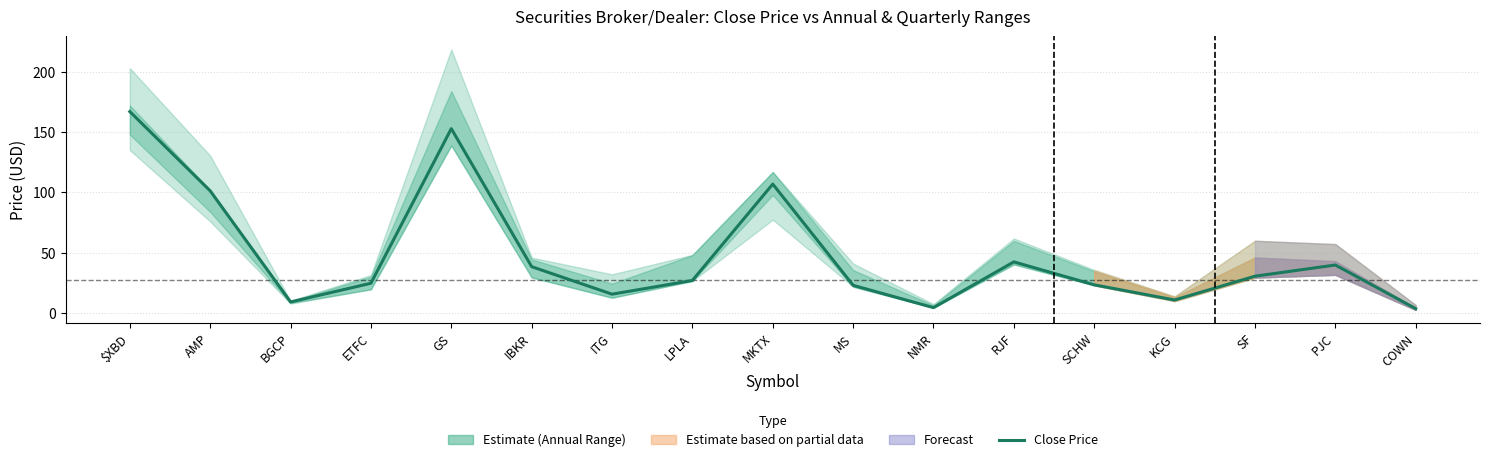

What is the smallest value displayed?

3.6